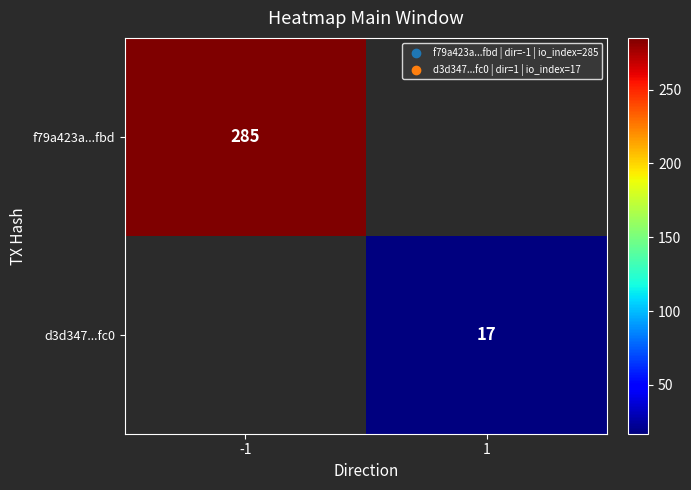

Count the number of categories in the chart.

2